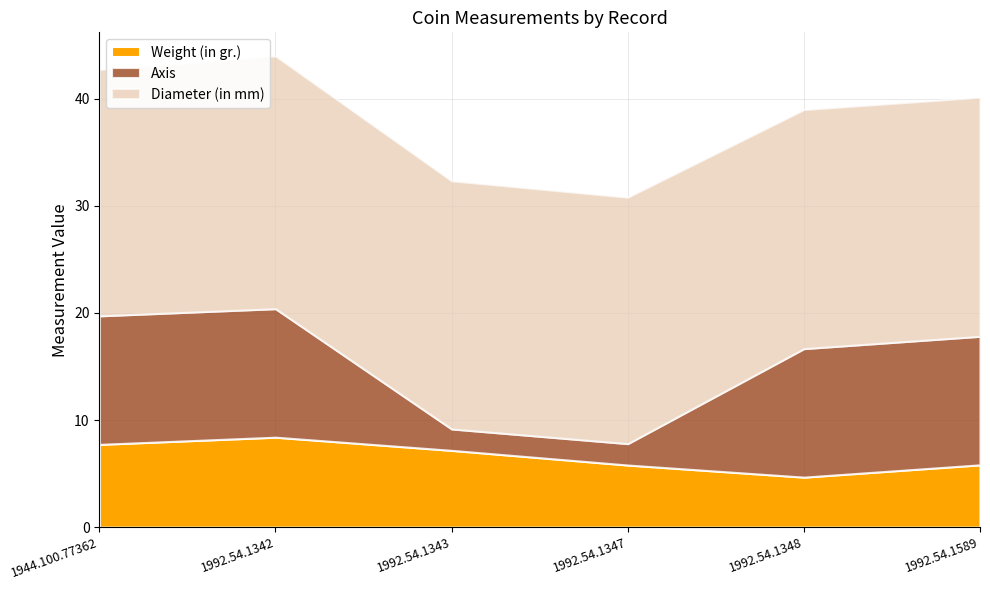

At which label is Diameter (in mm) closest to 22?

1992.54.1348